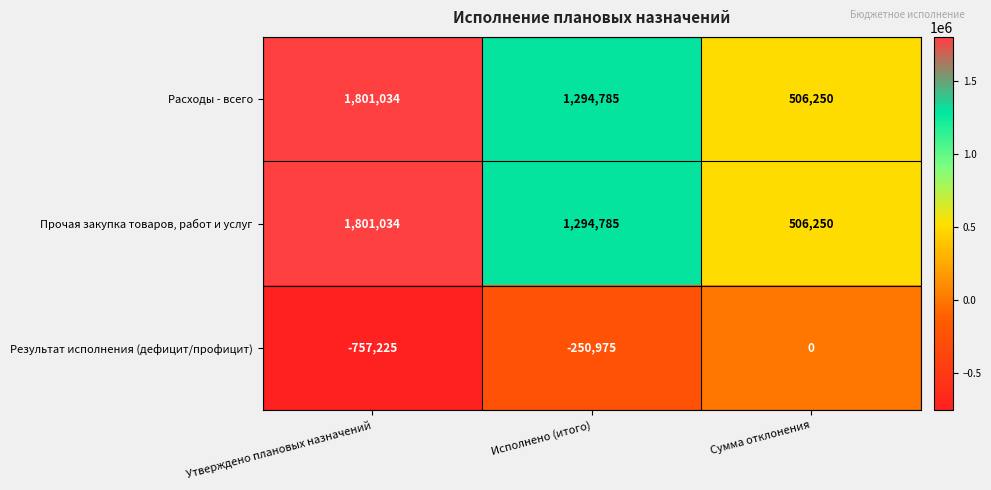

Count the Результат исполнения (дефицит/профицит) values in the range -757225 to 0.

3